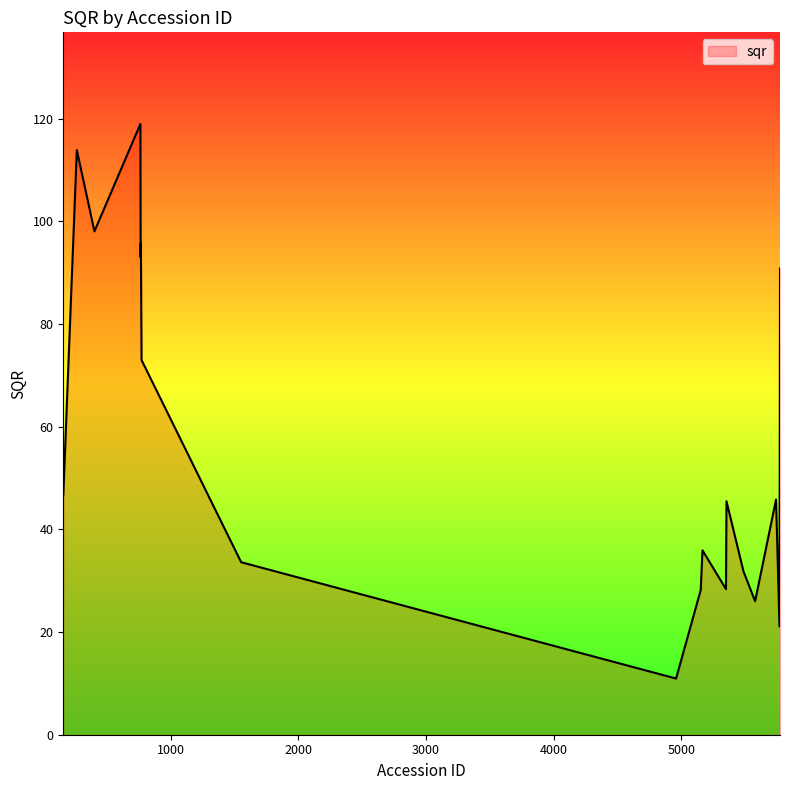

How many lines are shown in the chart?

1